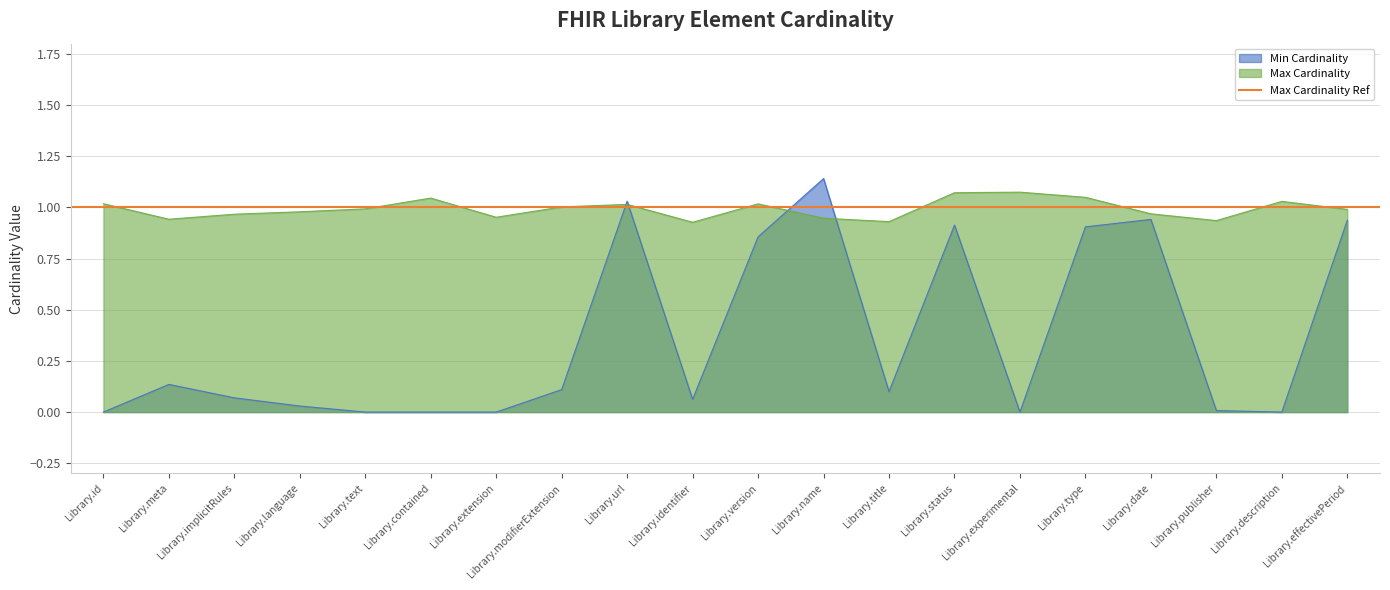

What is the label of the 3rd point from the left?

Library.implicitRules